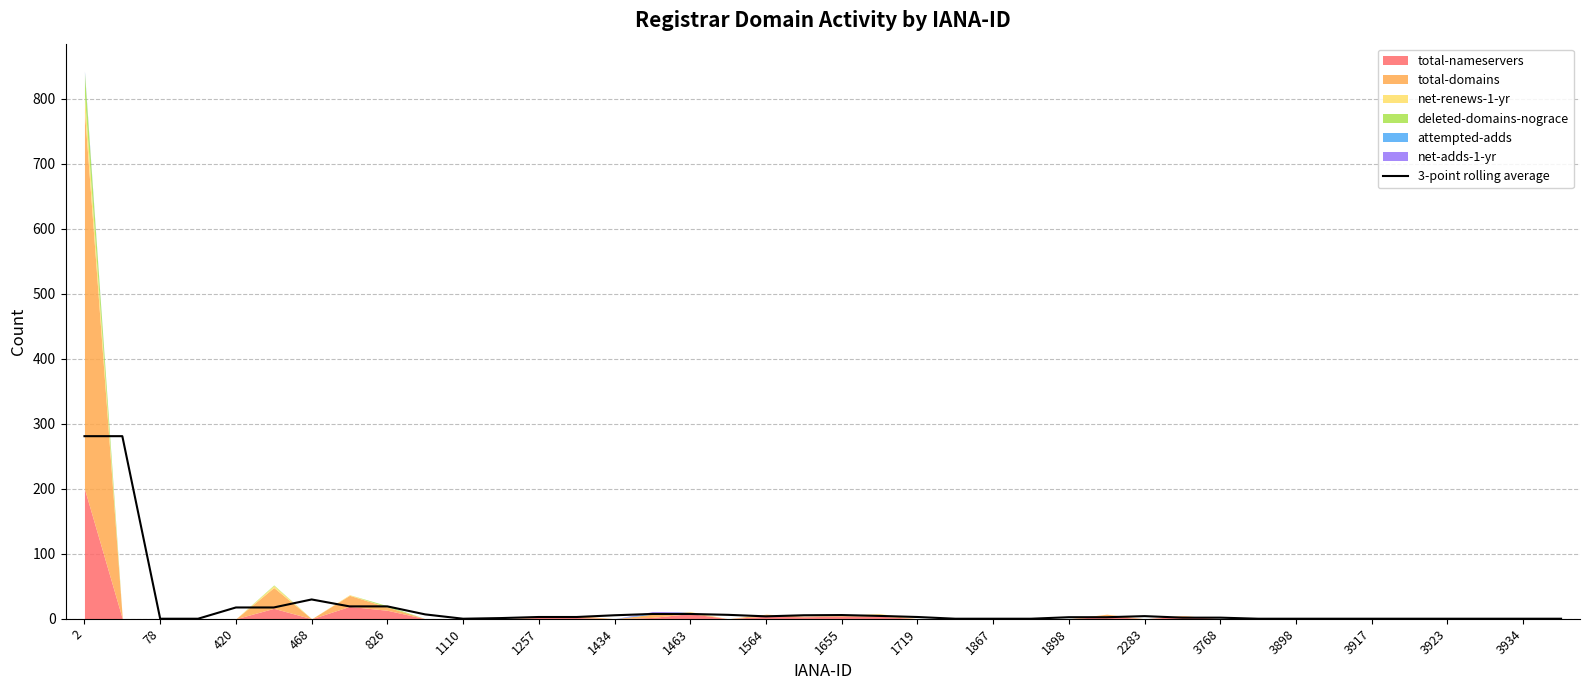

Reading left to right, extract all data points from this chart.

281.0	281.0	0.0	0.0	17.3	17.3	29.7	19.0	19.0	6.7	0.0	1.0	2.7	2.7	5.3	7.3	7.3	6.0	3.7	5.3	5.7	4.3	2.7	0.0	0.0	0.0	2.3	2.3	4.0	1.7	1.7	0.0	0.0	0.0	0.0	0.0	0.0	0.0	0.0	0.0